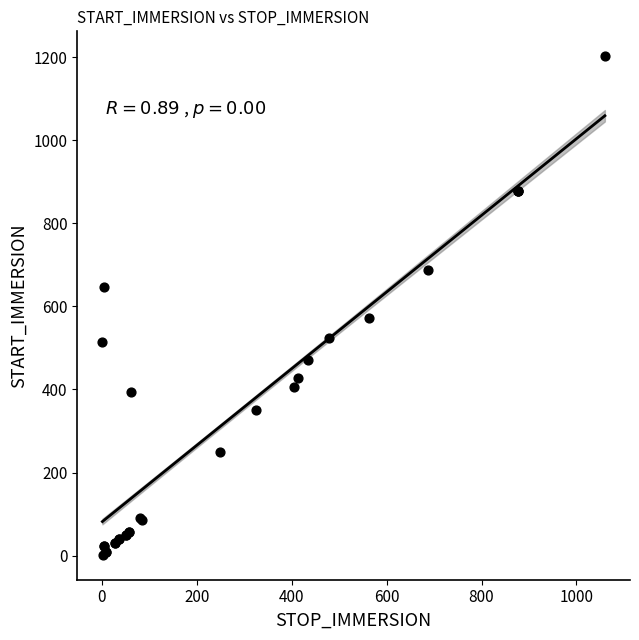

What Y value in the scatter plot is closest to 602?

572.0